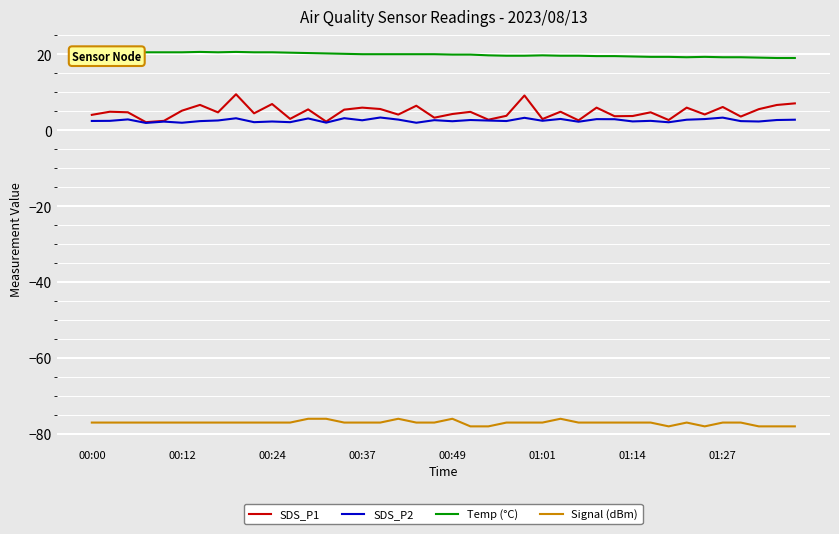

True or false: Temp (°C) and SDS_P2 cross at least once.

False